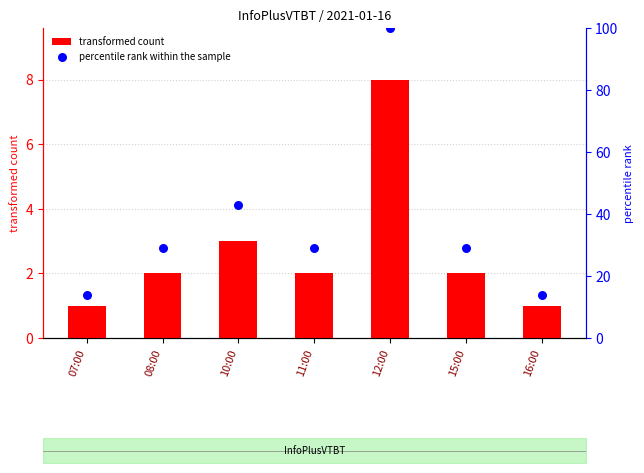

What are all the series names shown in the legend?

transformed count, percentile rank within the sample